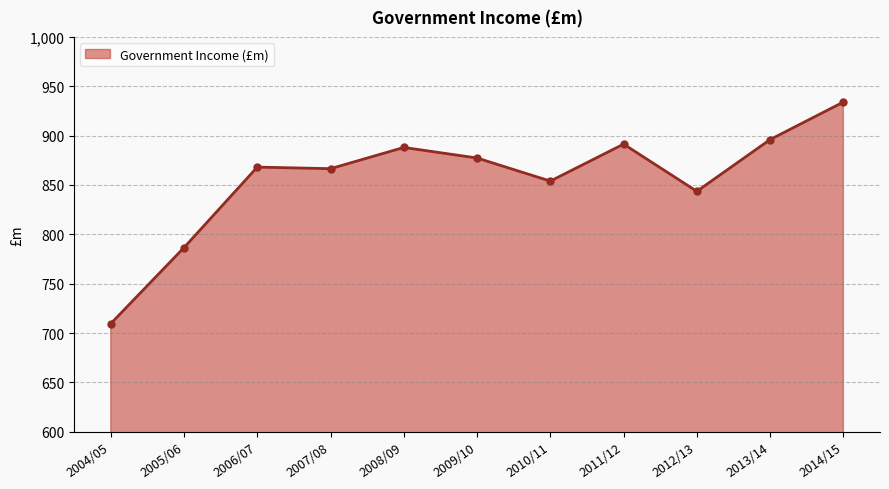

What is the value of the 2nd point from the left?

786.6